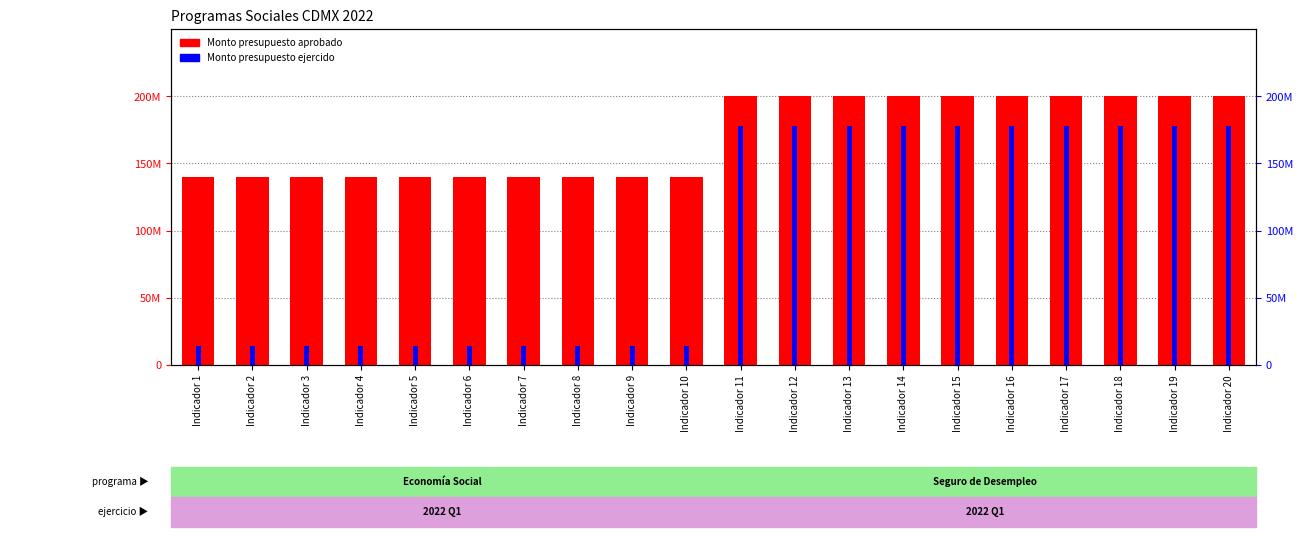

Which series has the largest total across all categories?

Monto presupuesto aprobado